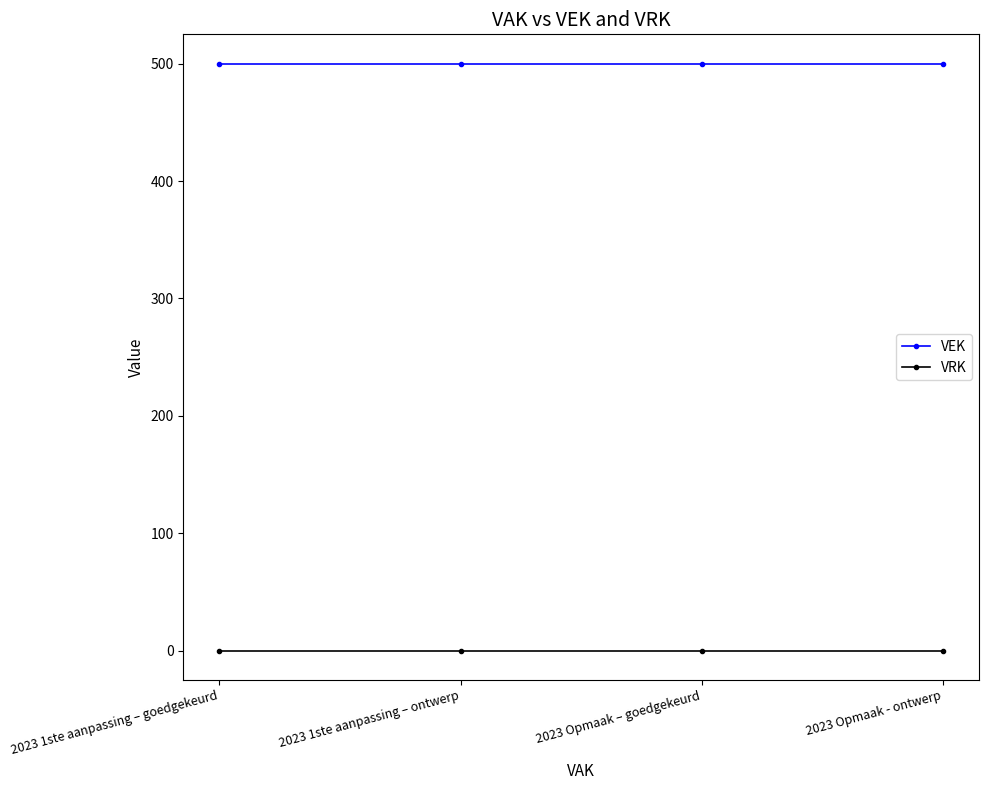

What is the spread (max minus min) of values at 2023 Opmaak – goedgekeurd?

500